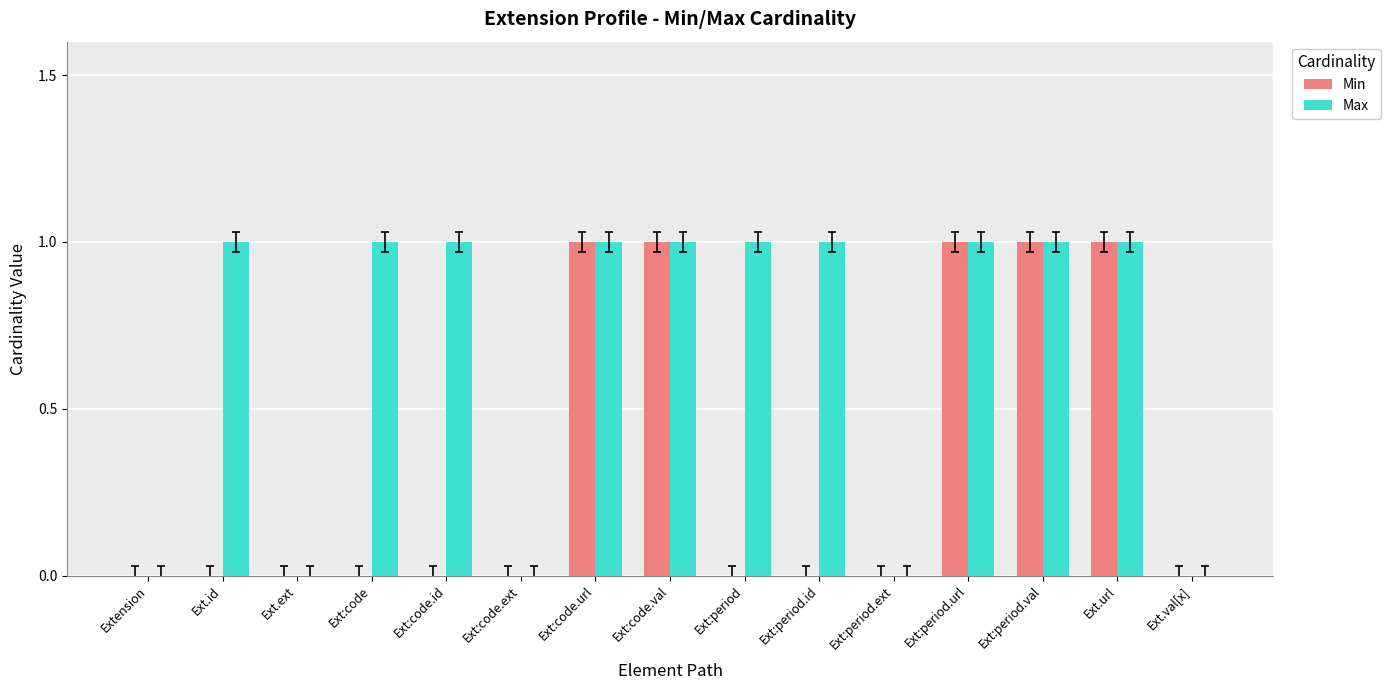

Are the bars grouped side by side (vs. stacked)?

Yes